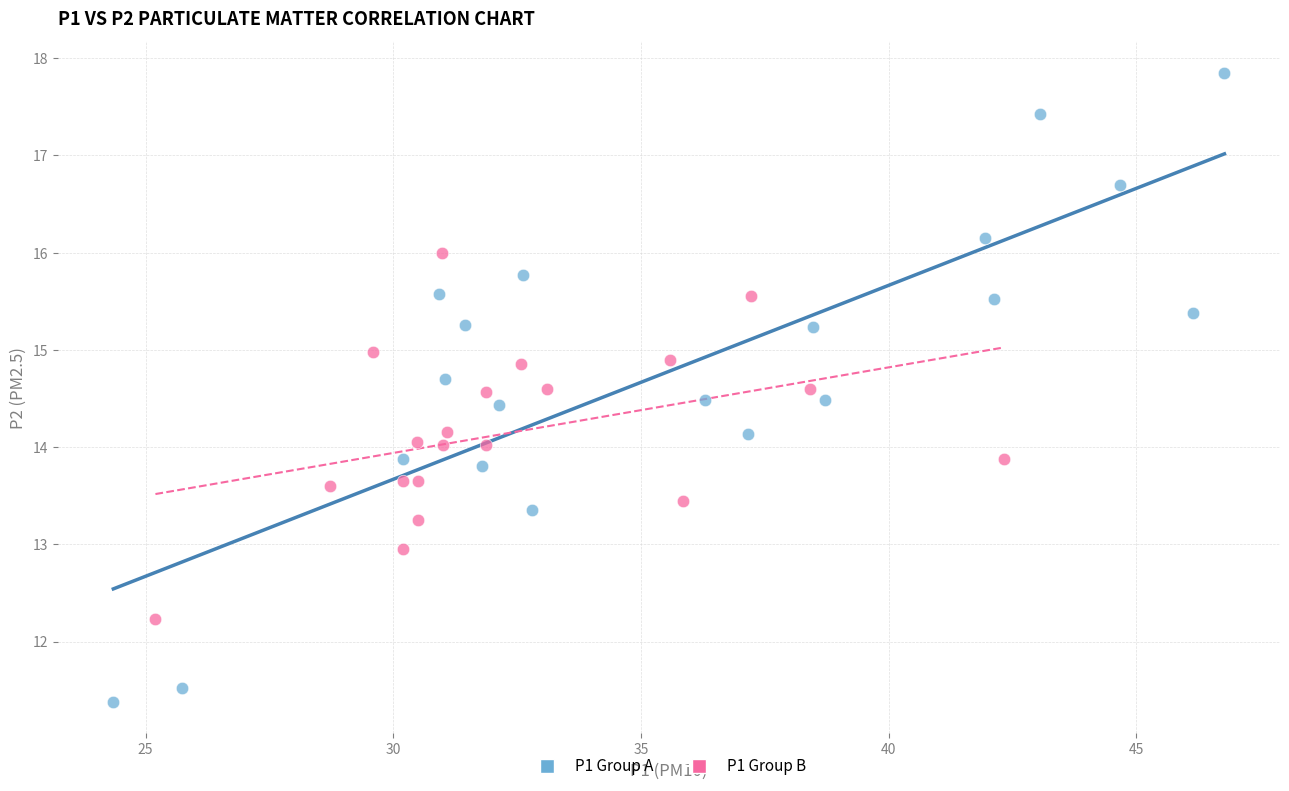

Which series contains the highest Y value?

P1 Group A